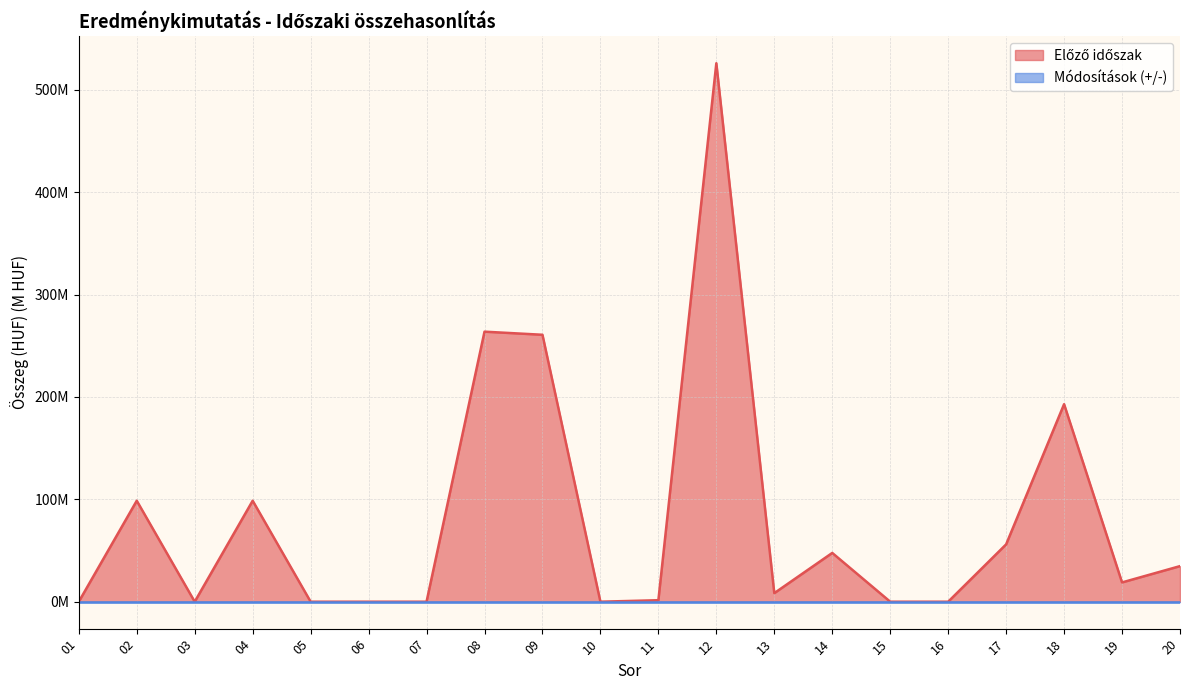

Which has a higher value, 16 or 01?

16